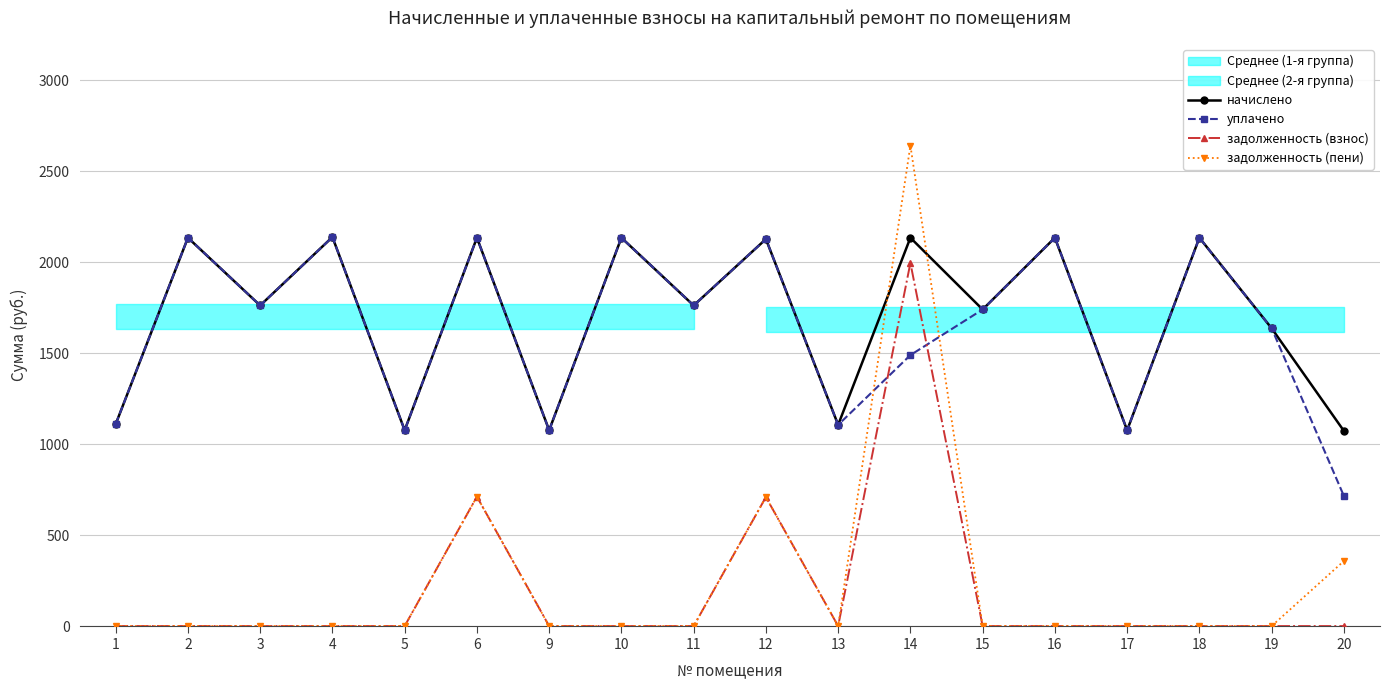

How many data points does each series have?

18